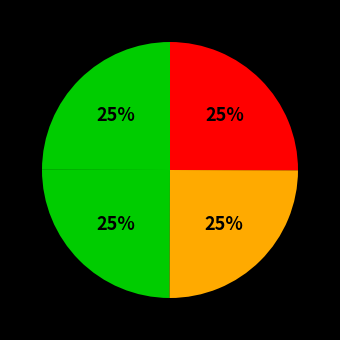

Count the number of slices in the pie.

4